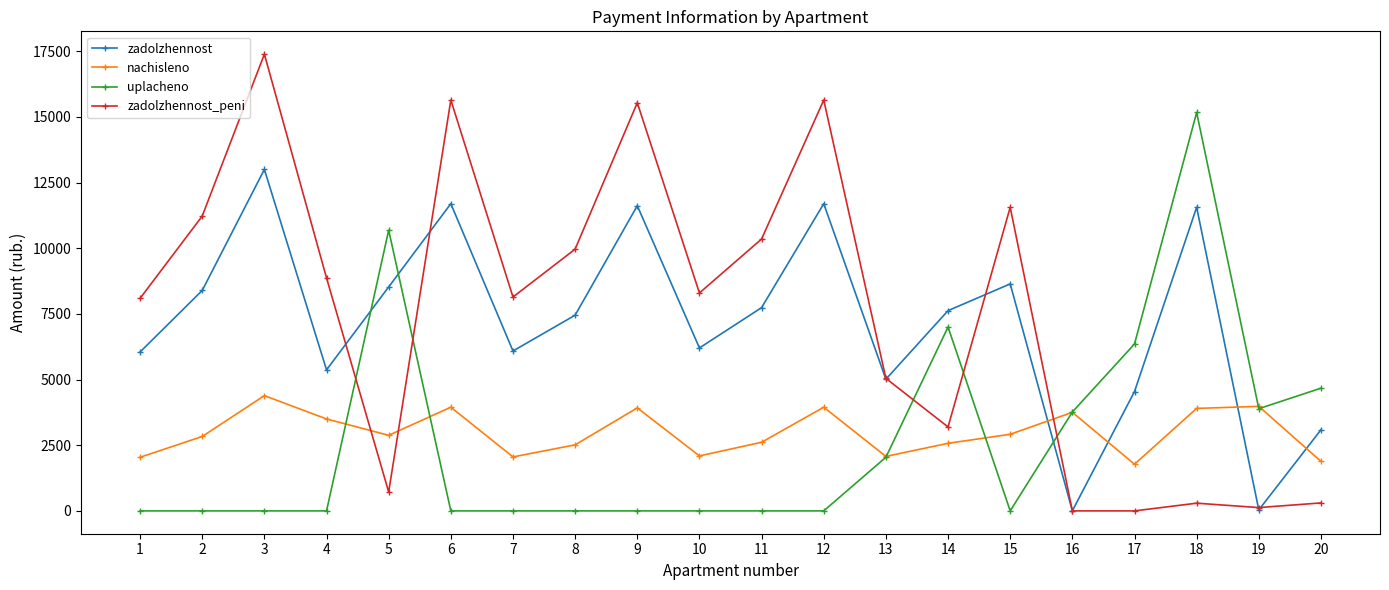

At 17, list the series in order from smallest to largest.

zadolzhennost_peni, nachisleno, zadolzhennost, uplacheno